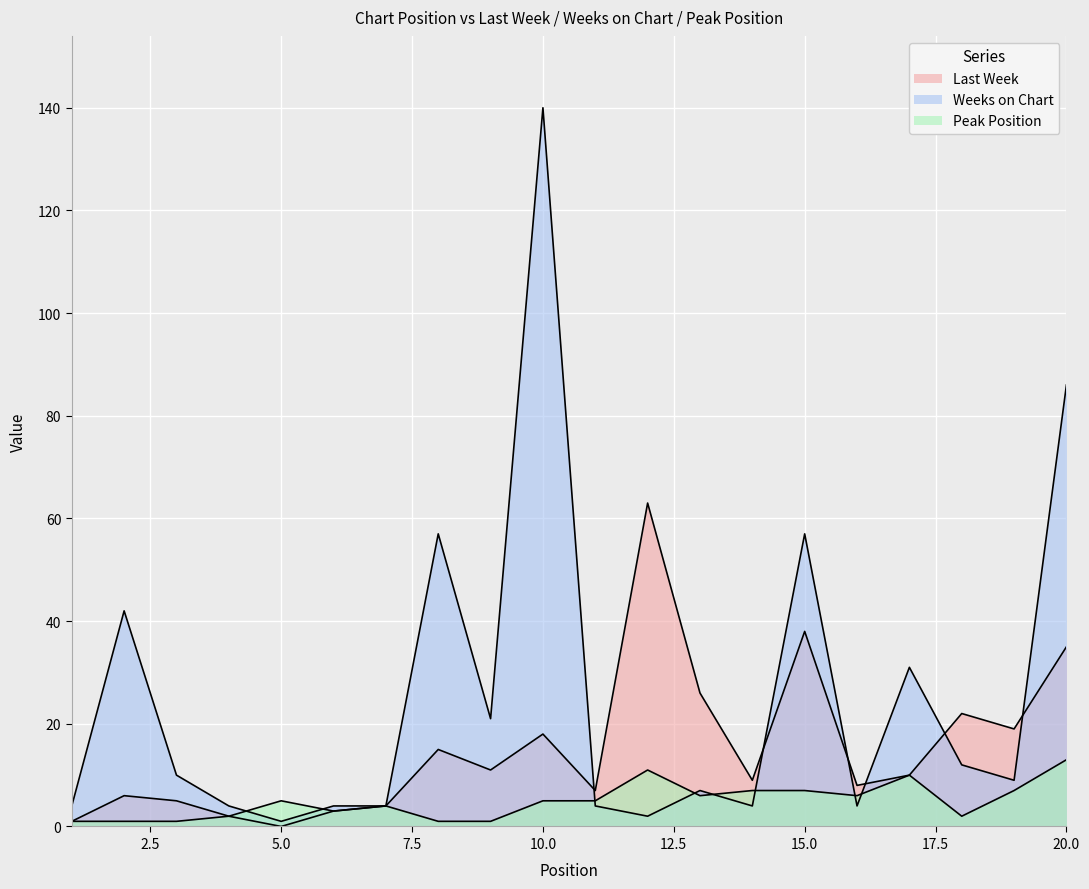

What is the difference between the highest and lowest values at 11?

3